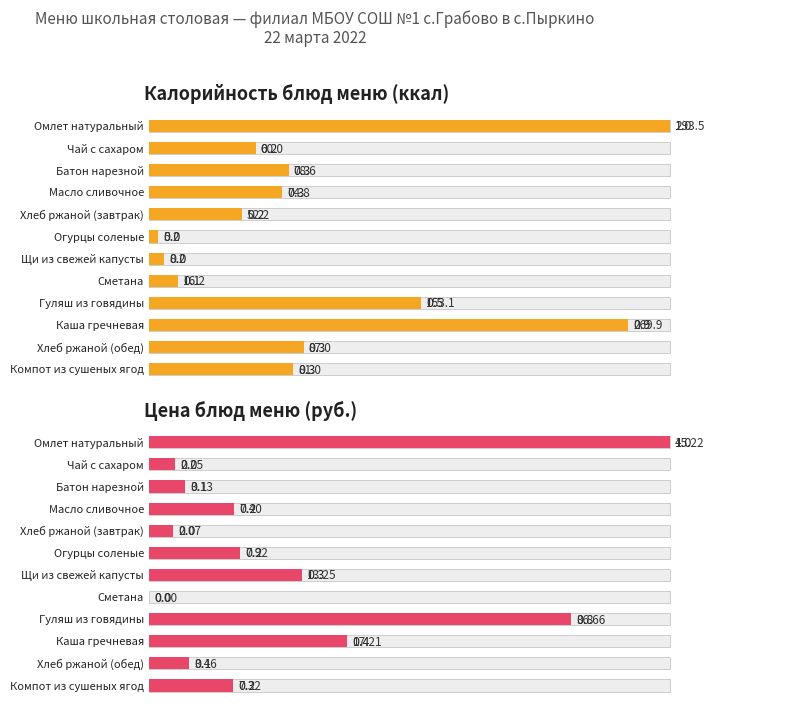

Which has a higher value, Хлеб ржаной (обед) or Огурцы соленые?

Хлеб ржаной (обед)